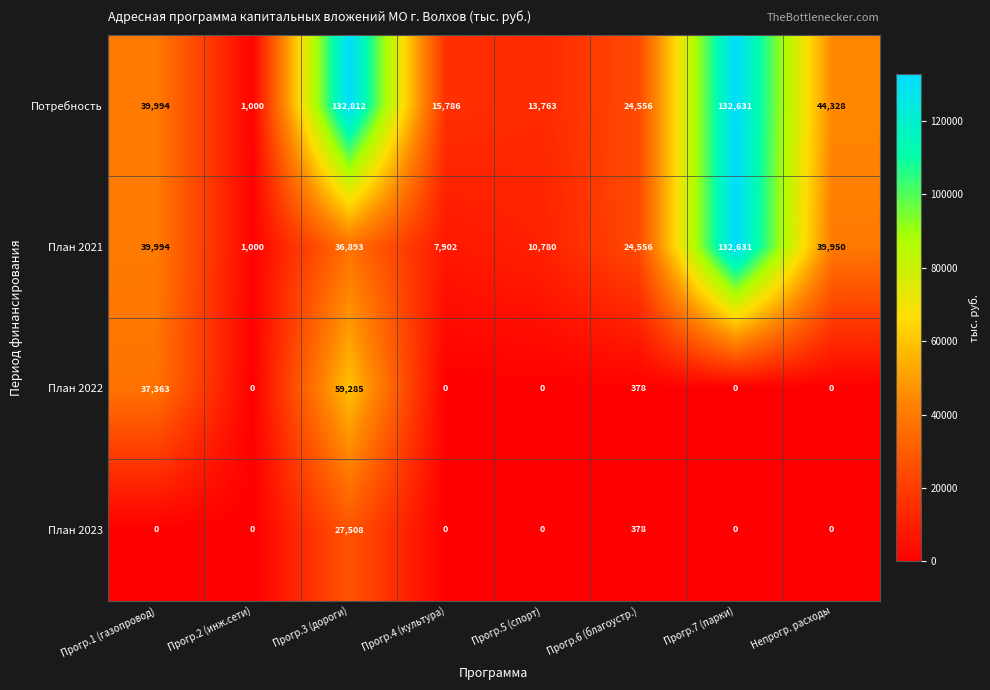

True or false: Потребность has a value of 132812 at Прогр.3 (дороги).

True